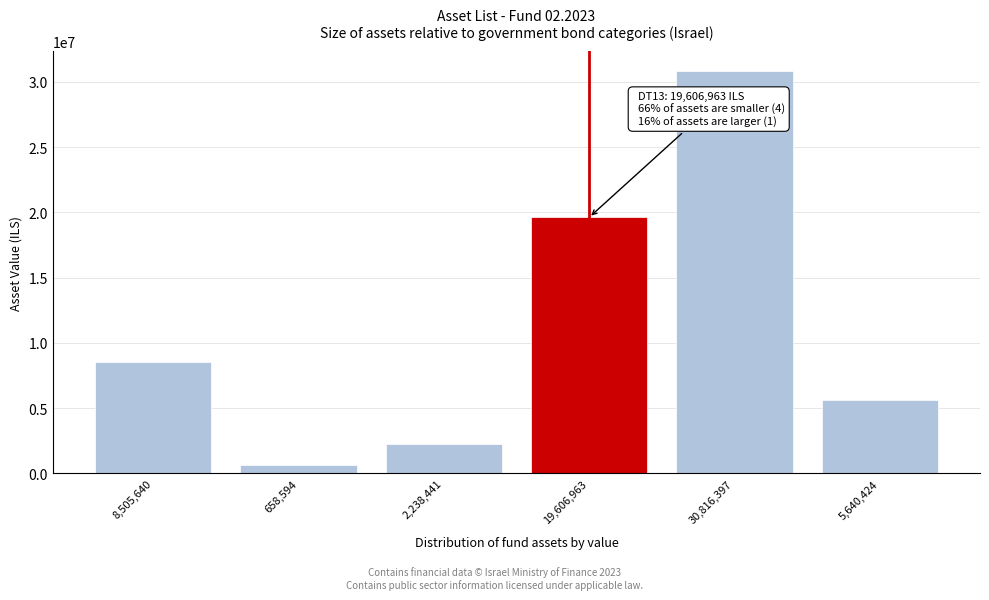

Reading left to right, extract all data points from this chart.

8,505,640=8505640	658,594=658594	2,238,441=2238441	19,606,963=19606963	30,816,397=30816397	5,640,424=5640424